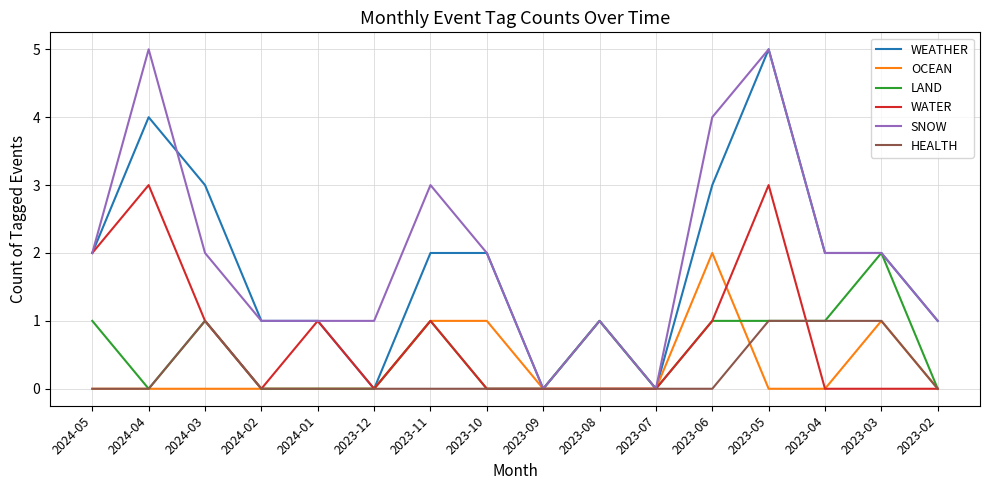

What is the difference between the maximum and minimum values in the WATER series?

3